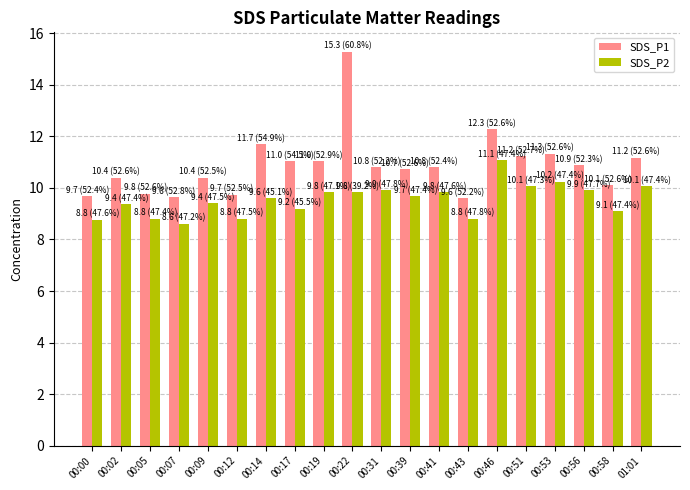

At which category is the sum across all series the highest?

00:22